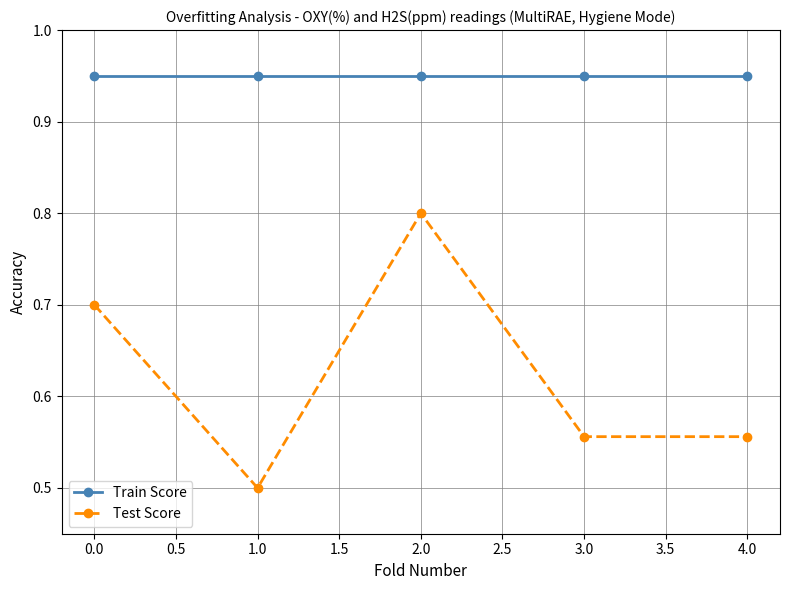

Which label corresponds to the smallest value in the chart?

1.0